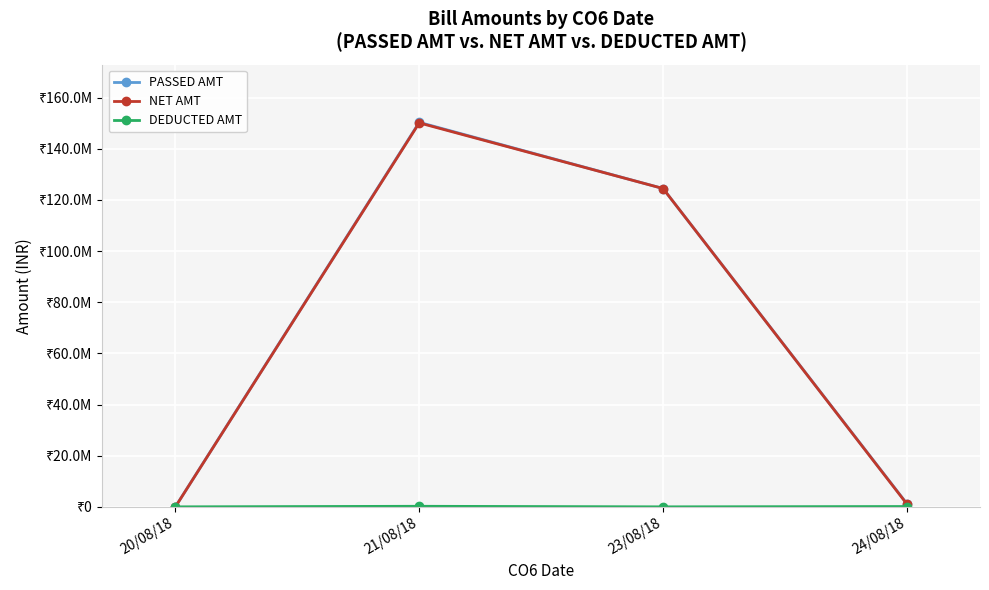

Is this an area chart (filled region under the line)?

No